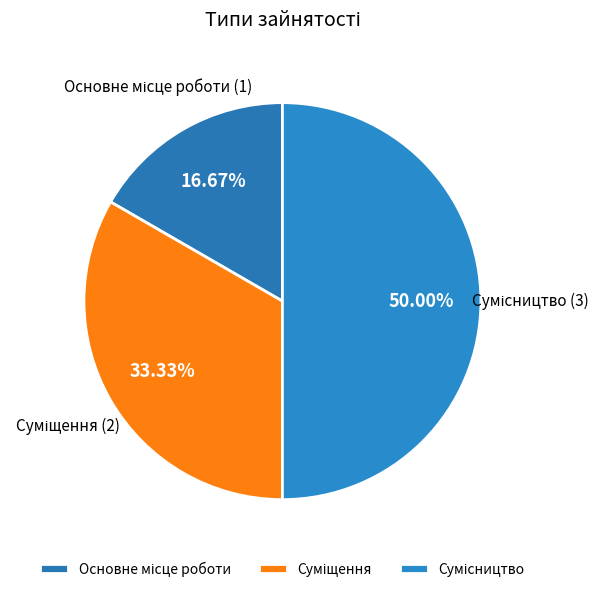

How many segments does this pie chart have?

3